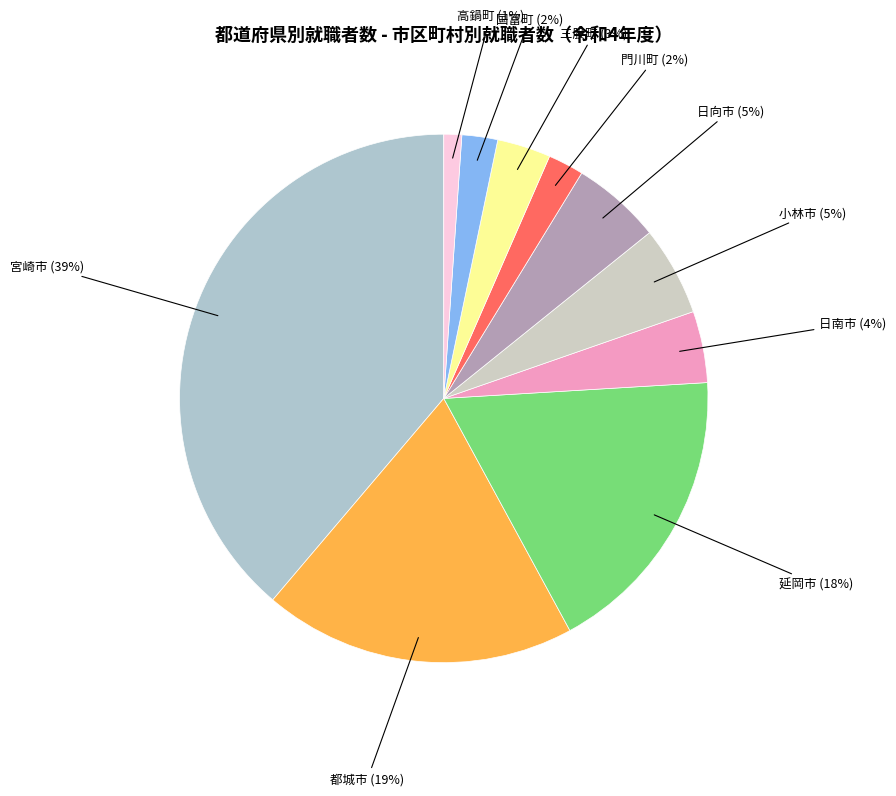

Is there a majority slice in this chart?

No